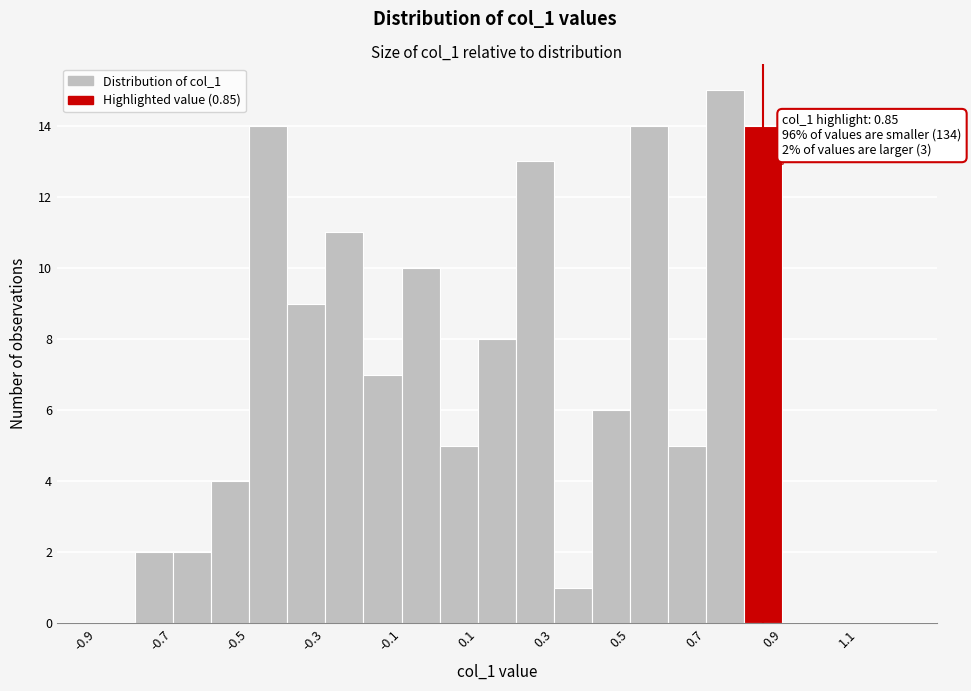

Which range on the x-axis has the tallest bar?

0.7 to 0.8